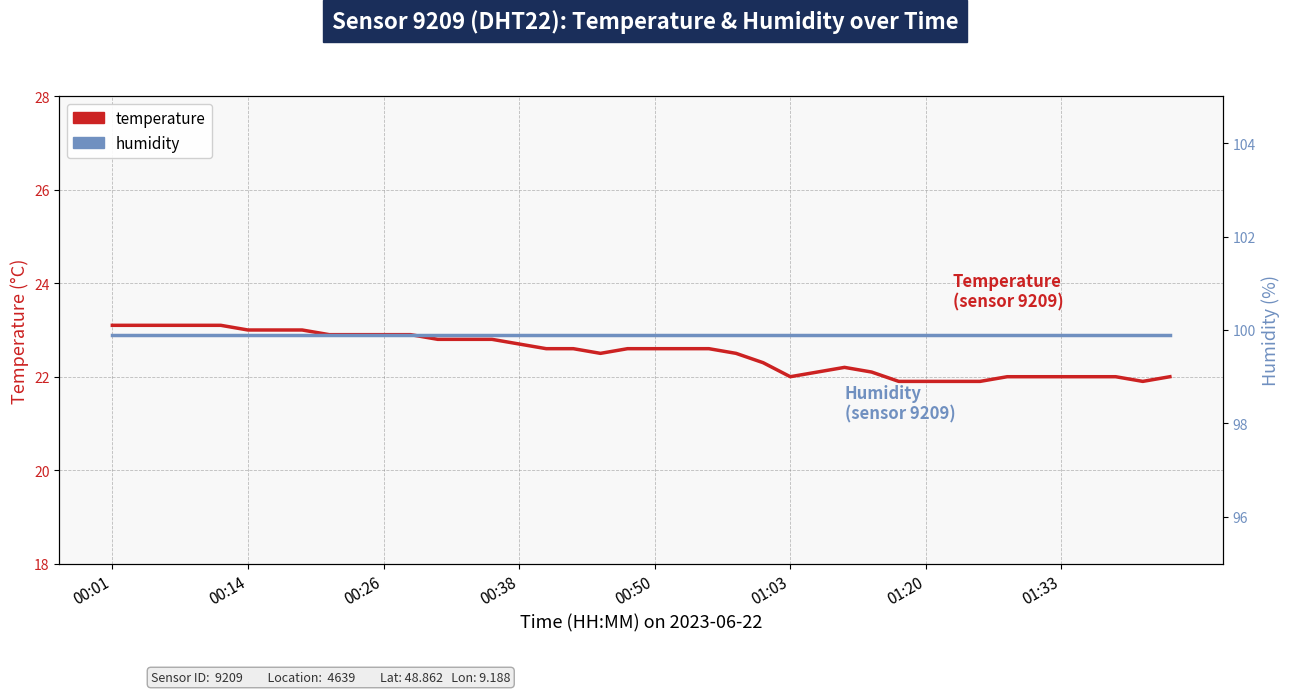

Which category has the highest value in the humidity series?

00:01